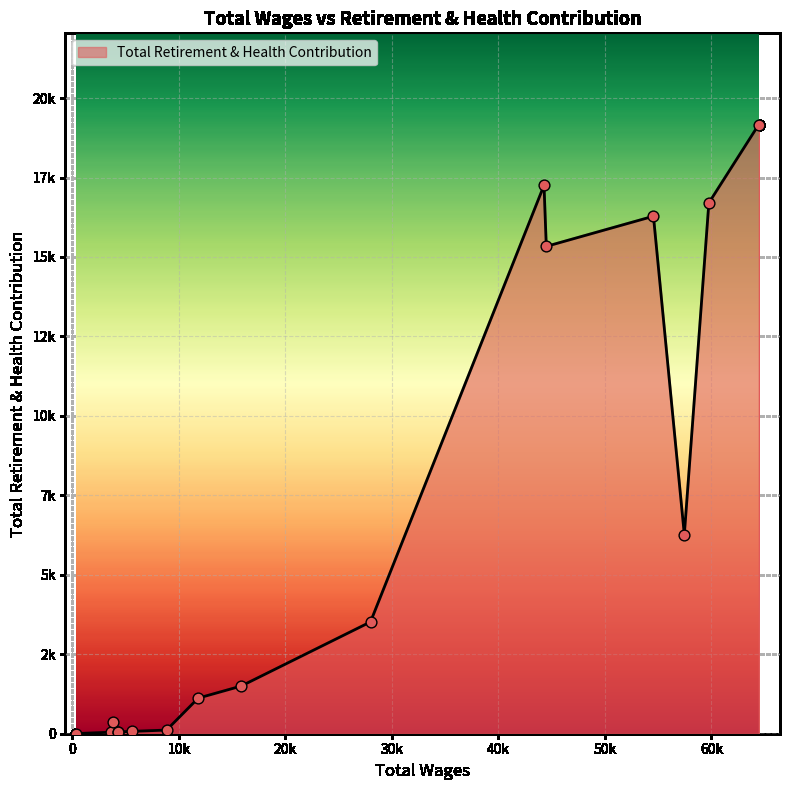

Does the chart have visible grid lines?

Yes